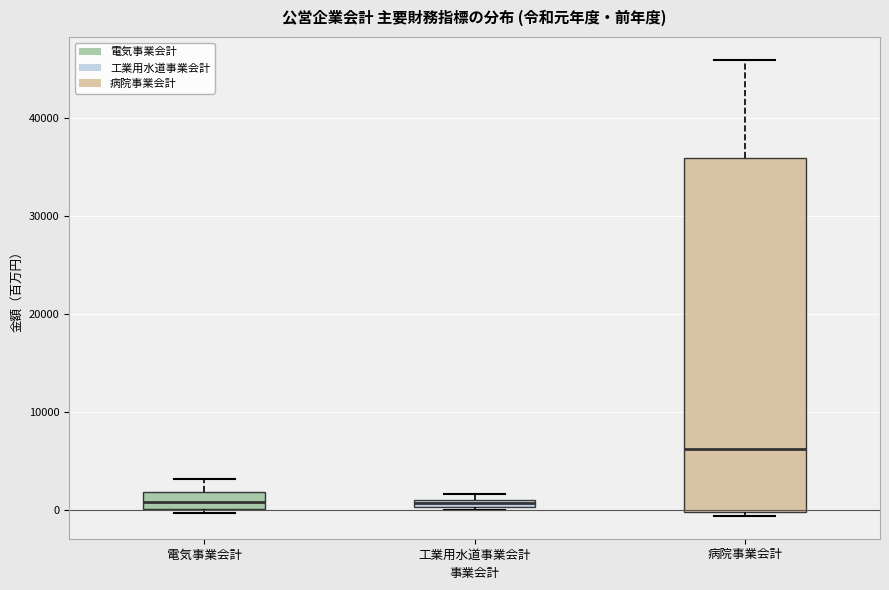

Where does the upper whisker of the box for 電気事業会計 end on the y-axis? The values are not printed on the chart, so give them approximately, as read against the axis.

3000